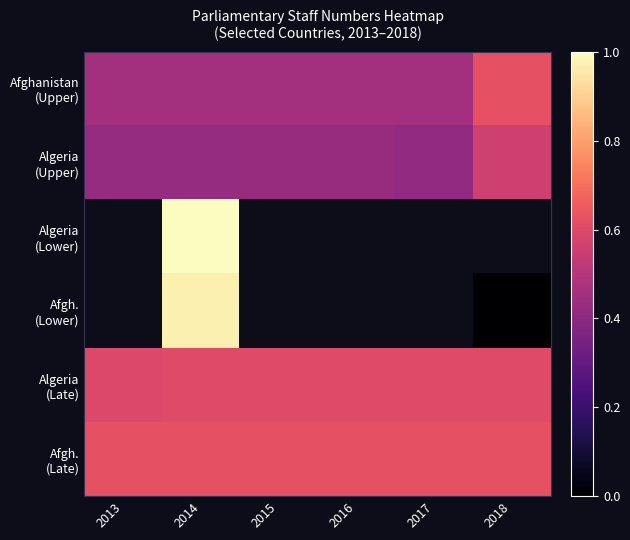

Between 2014 and 2018, which is larger?

2018